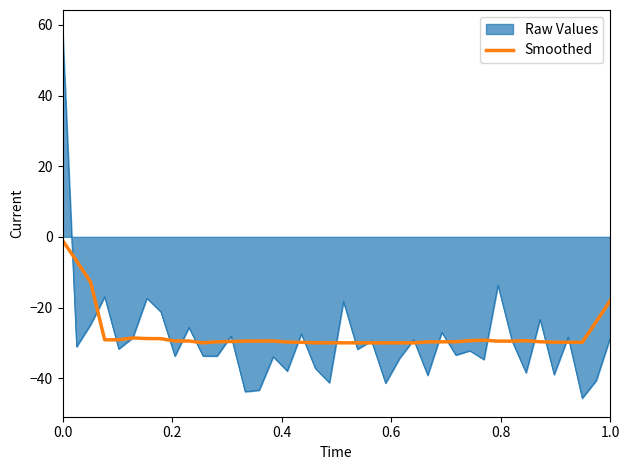

Does the chart have visible grid lines?

No